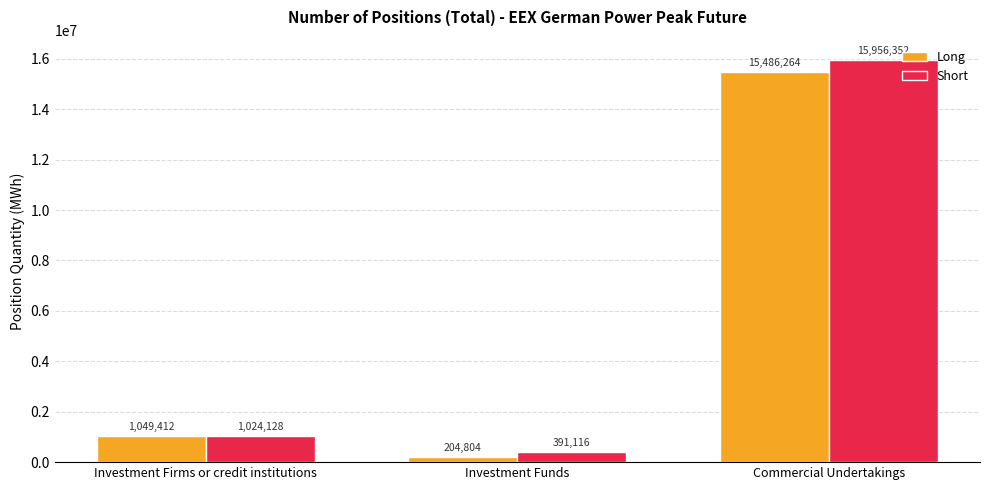

What are all the series names shown in the legend?

Long, Short